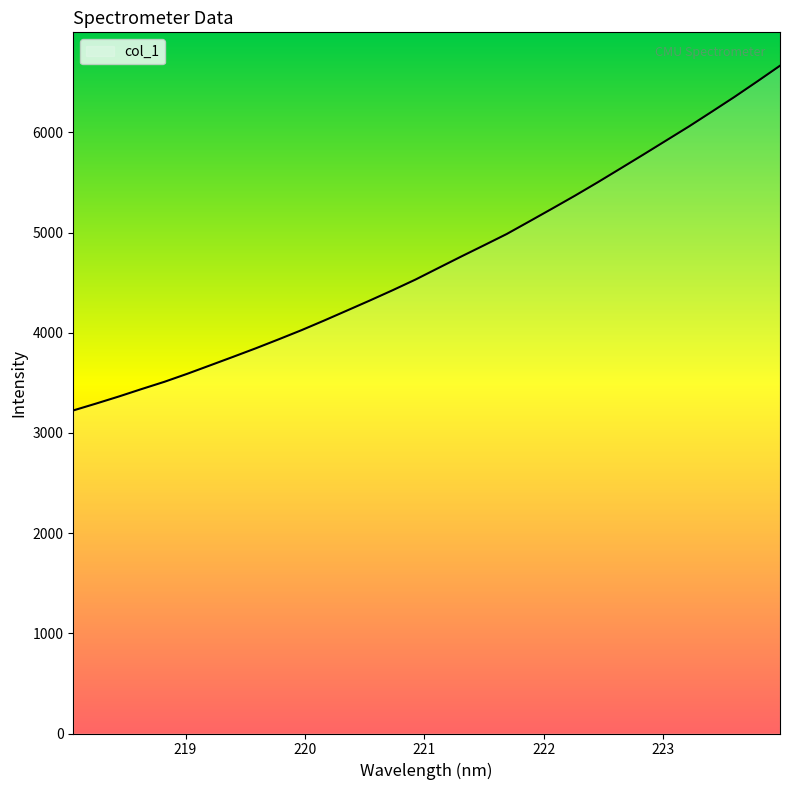

What is the minimum value shown in the chart?

3224.7